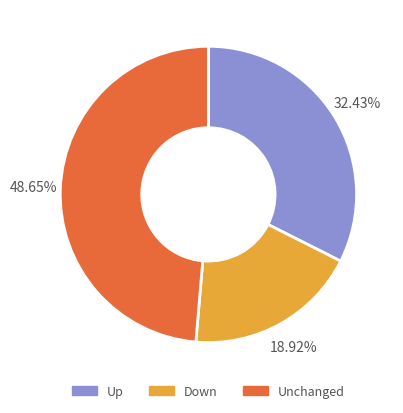

Is there a majority slice in this chart?

No